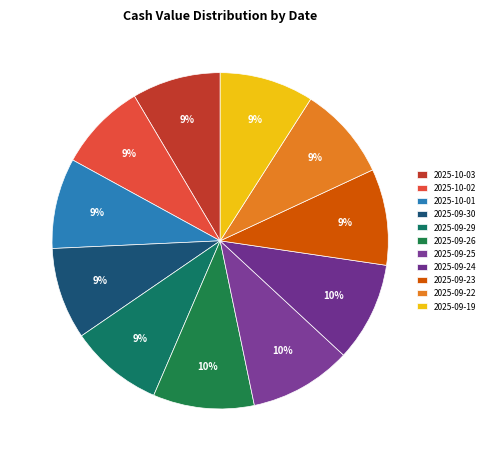

How much of the chart is everything except 2025-09-23?

90.7%